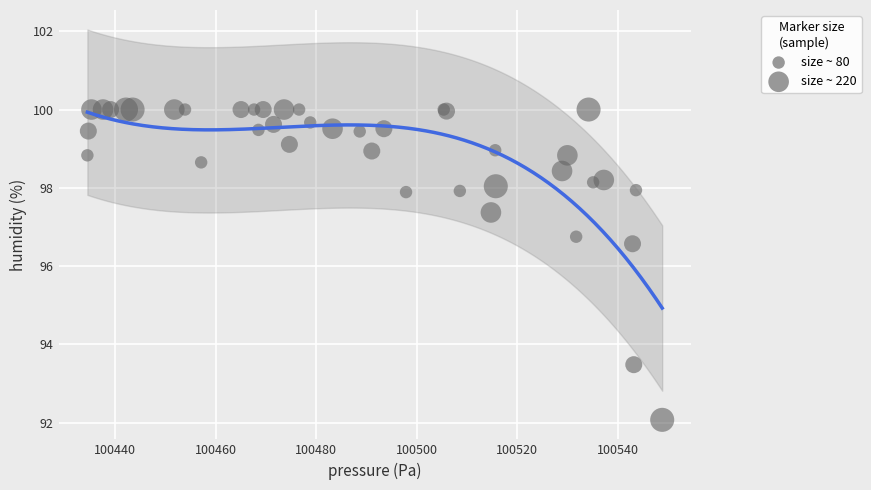

What Y value in the scatter plot is closest to 96?

96.6